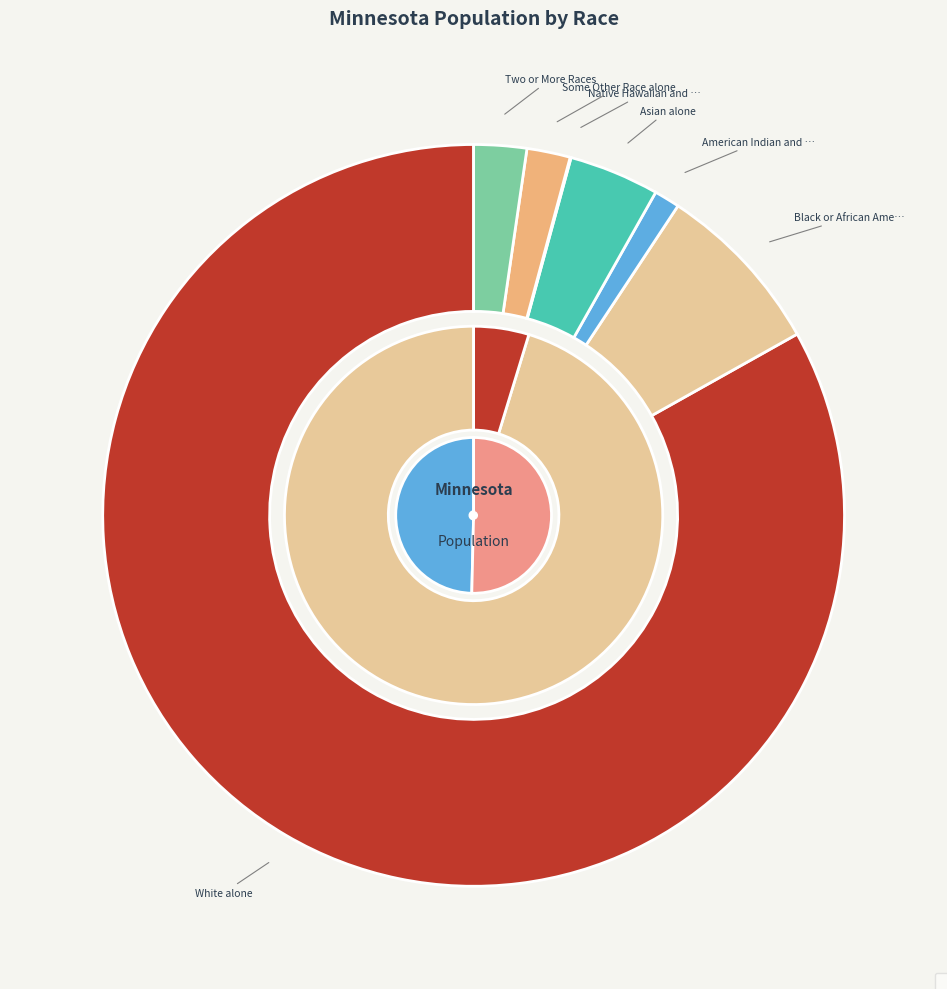

Which has a higher value, Native Hawaiian and Other Pacific Islander or Some Other Race alone?

Some Other Race alone